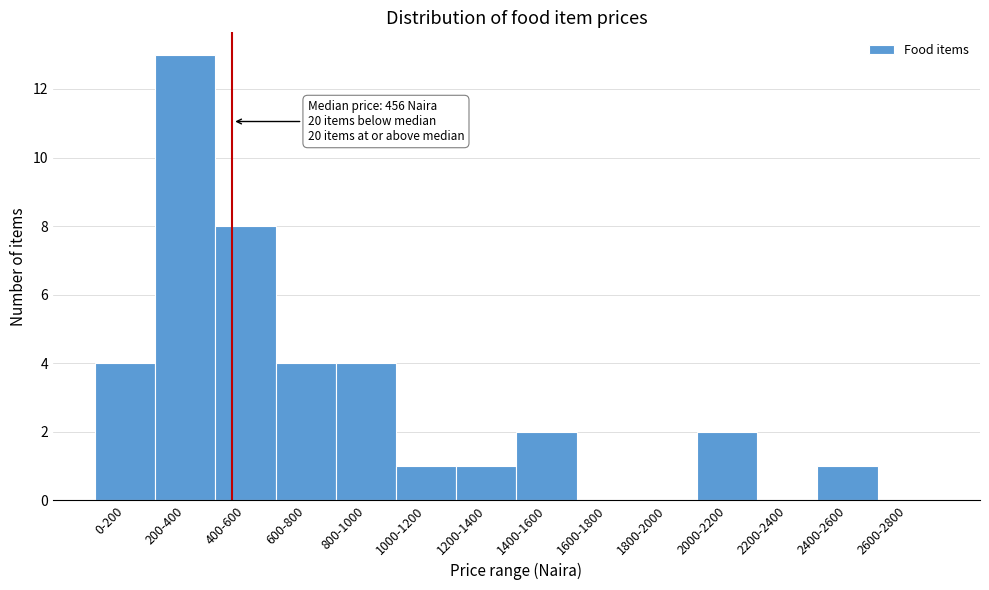

Reading left to right, list all the values displayed in this chart.

0-200=4	200-400=13	400-600=8	600-800=4	800-1000=4	1000-1200=1	1200-1400=1	1400-1600=2	1600-1800=0	1800-2000=0	2000-2200=2	2200-2400=0	2400-2600=1	2600-2800=0